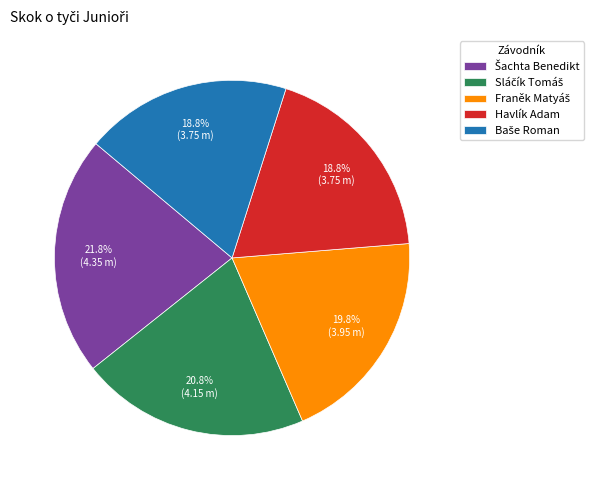

Is there a majority slice in this chart?

No